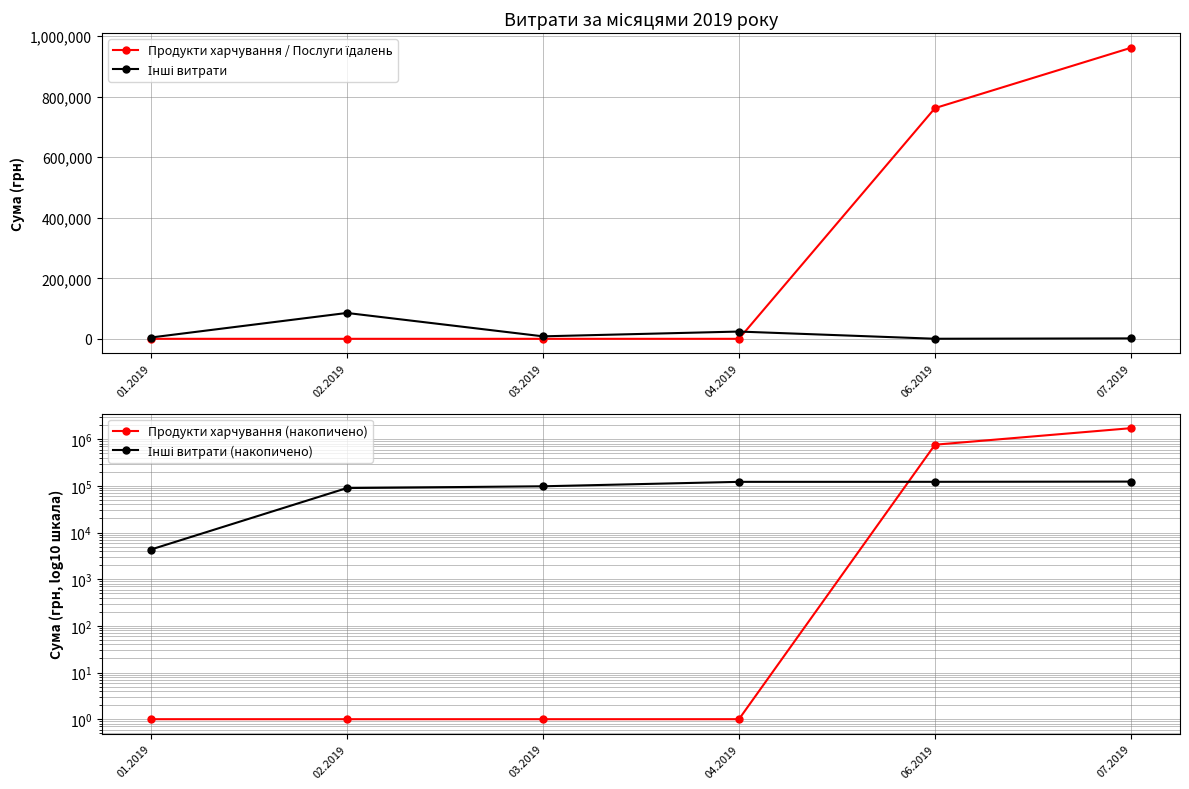

List the series in order of their overall mean, highest first.

Продукти харчування (накопичено), Продукти харчування / Послуги їдалень, Інші витрати (накопичено), Інші витрати